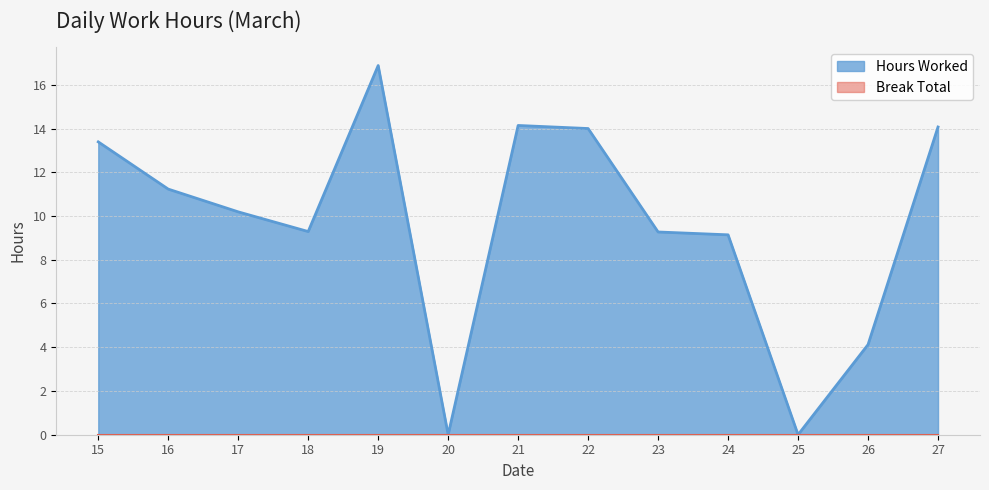

Does the chart have visible grid lines?

Yes